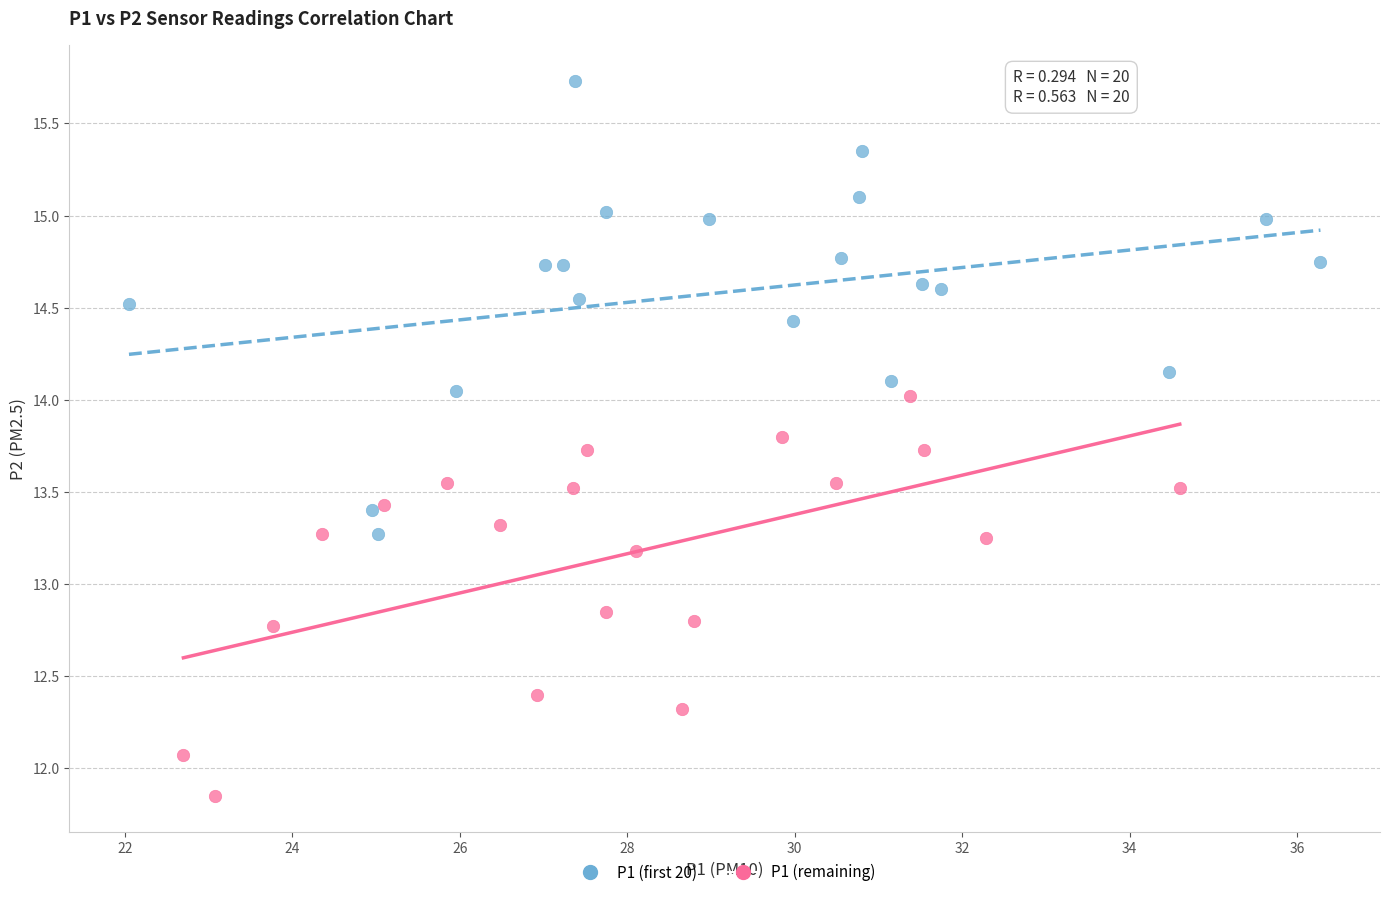

Which series contains the highest Y value?

P1 (first 20)